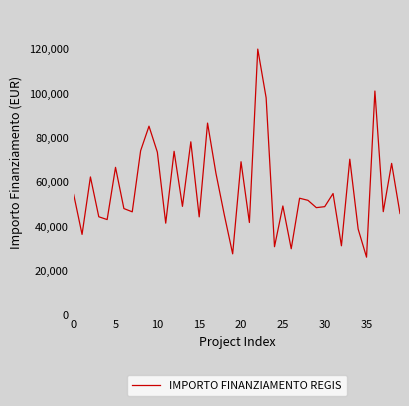

What is the greatest value displayed?

119783.4